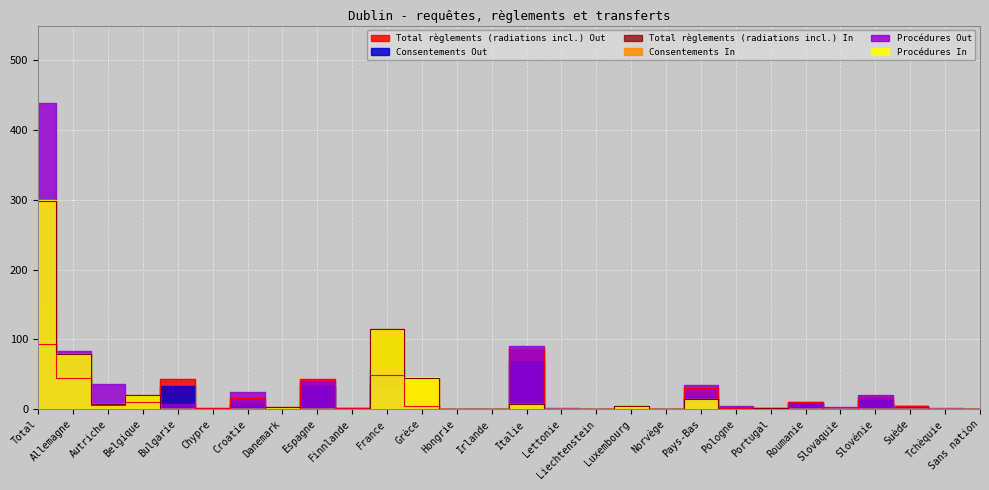

How many data points does each series have?

28